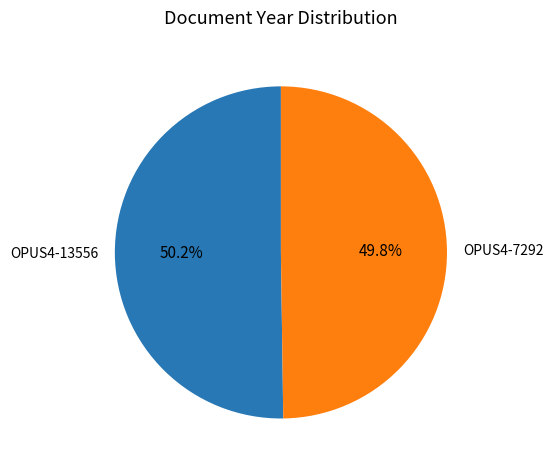

Does any single category account for the majority?

Yes